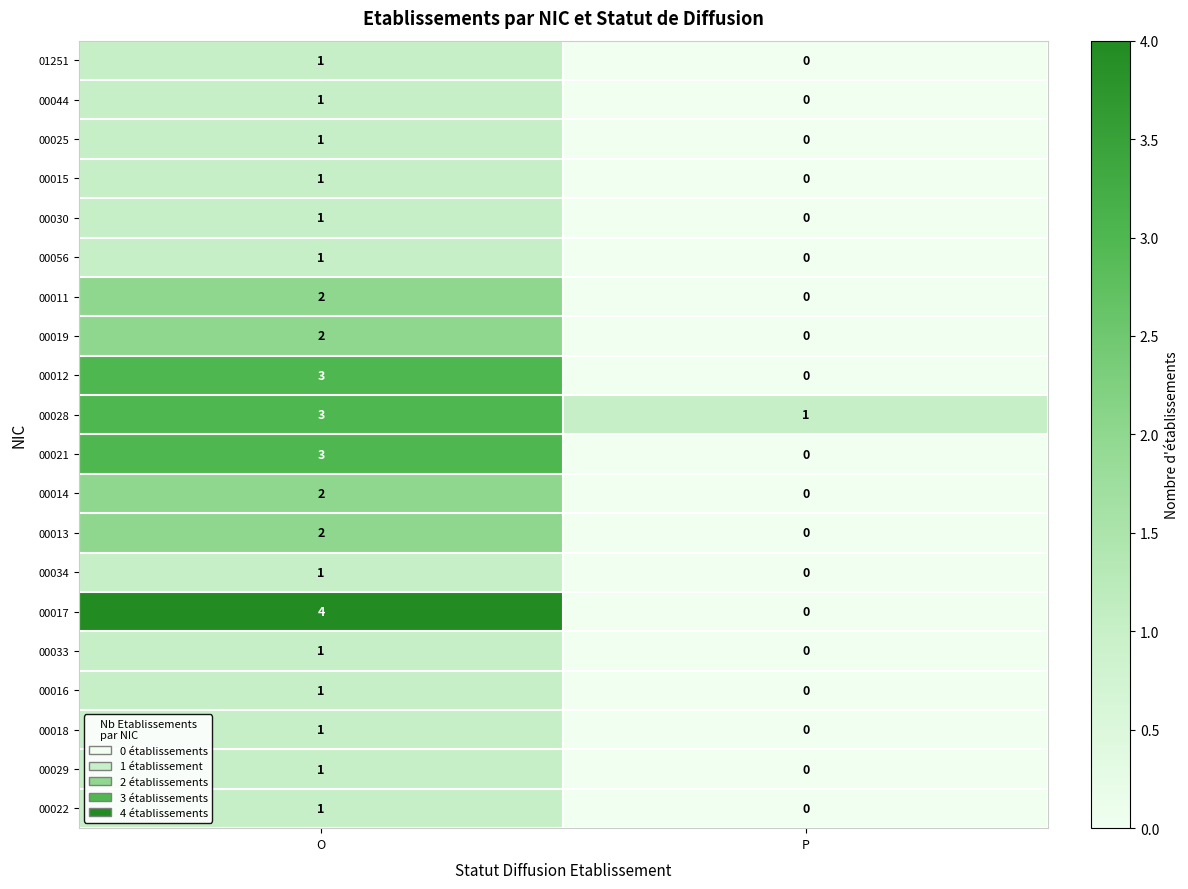

At which label is 00056 closest to 0?

P